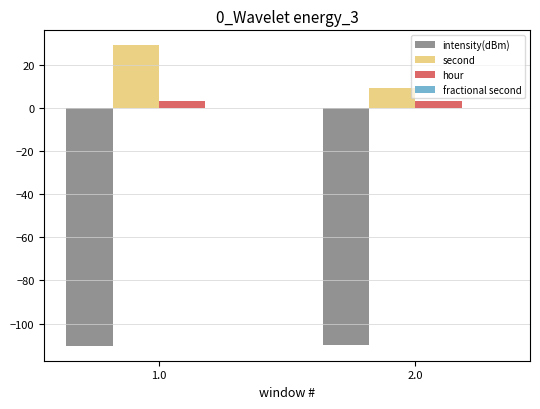

True or false: hour has a value of 3.0 at 1.0.

True